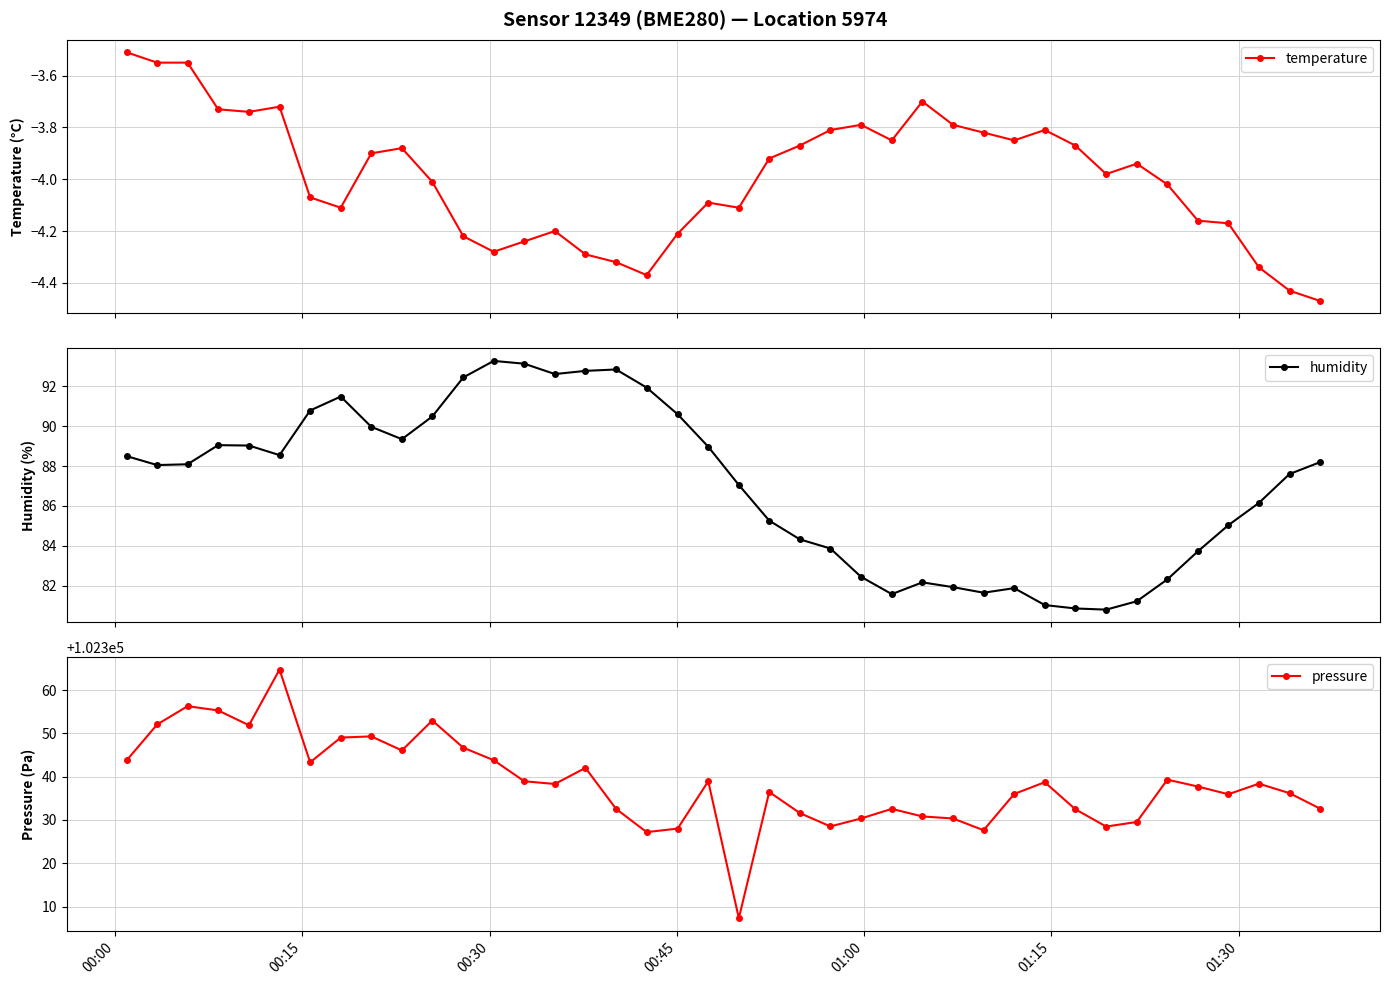

True or false: temperature and pressure cross at least once.

False